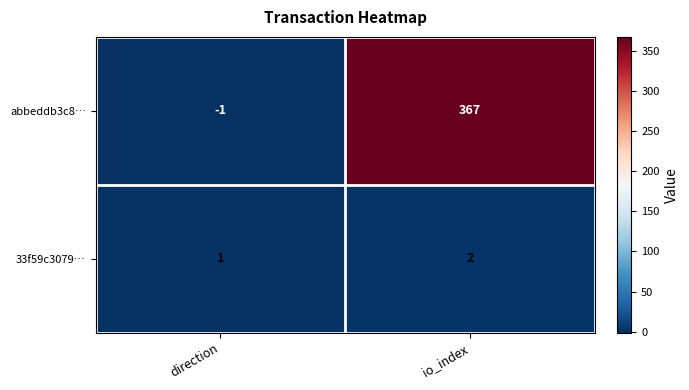

Reading right to left, what are all the values shown in this chart?

abbeddb3c8…: io_index=367	direction=-1
33f59c3079…: io_index=2	direction=1